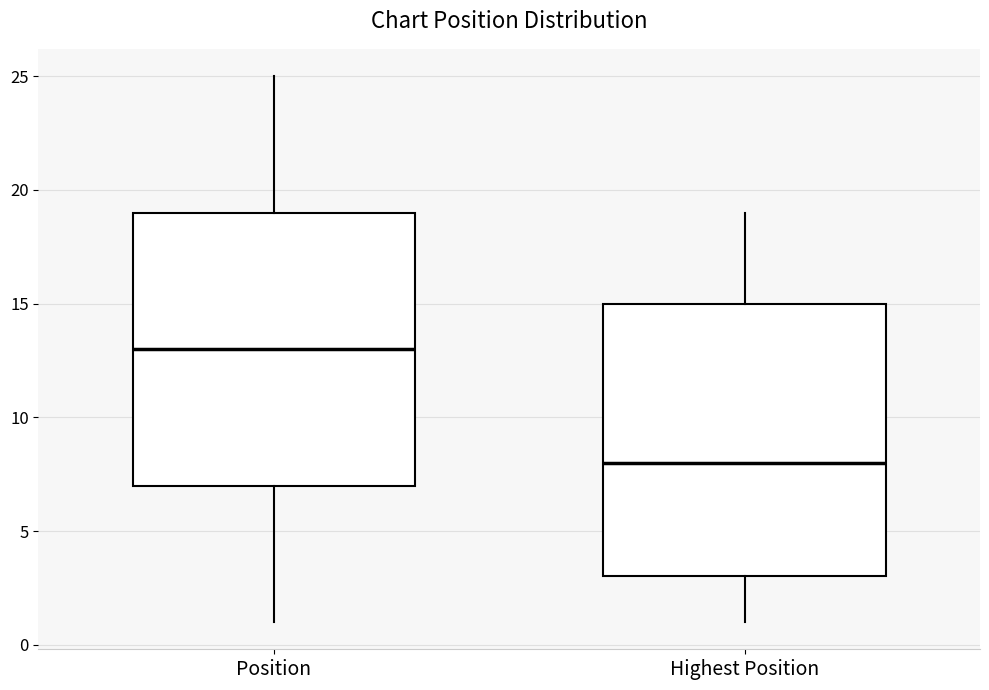

Where does the lower whisker of the box for Highest Position end on the y-axis? The values are not printed on the chart, so give them approximately, as read against the axis.

1